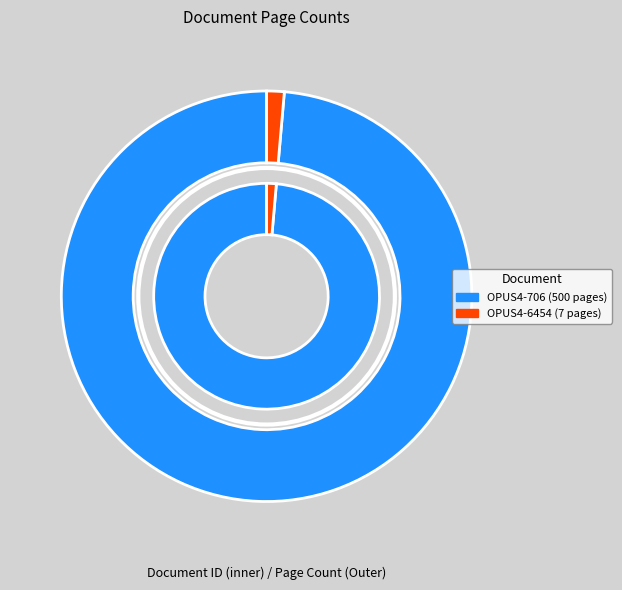

Which slice is the largest?

OPUS4-706